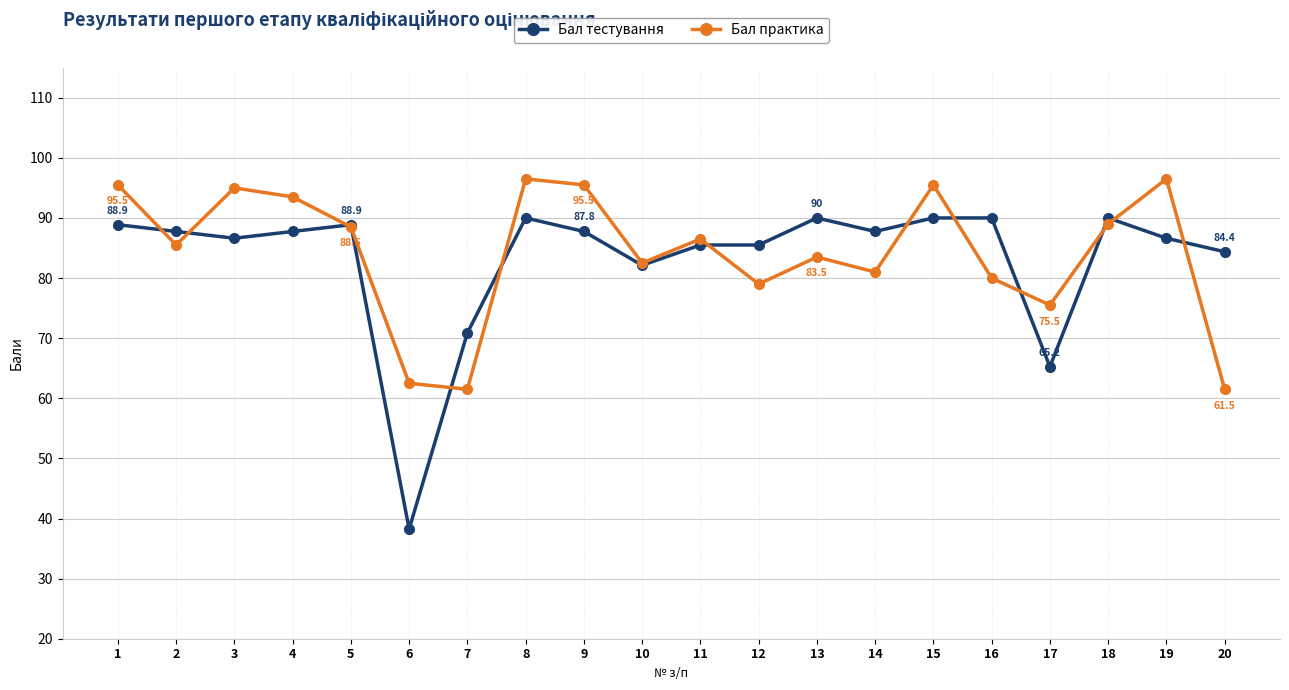

True or false: Бал тестування has a value of 38.2 at 6.

True